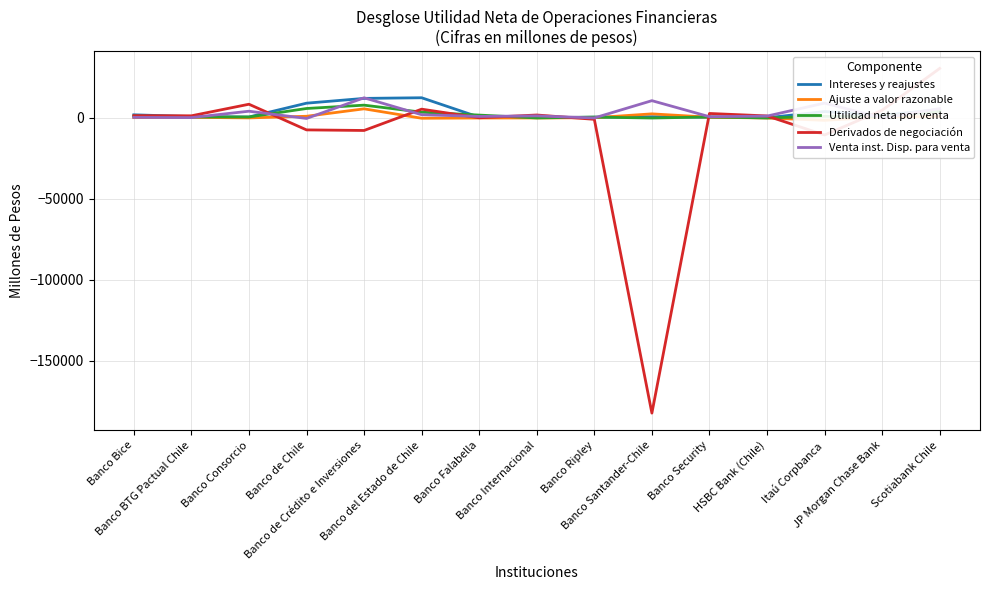

Which series has the largest total across all categories?

Intereses y reajustes